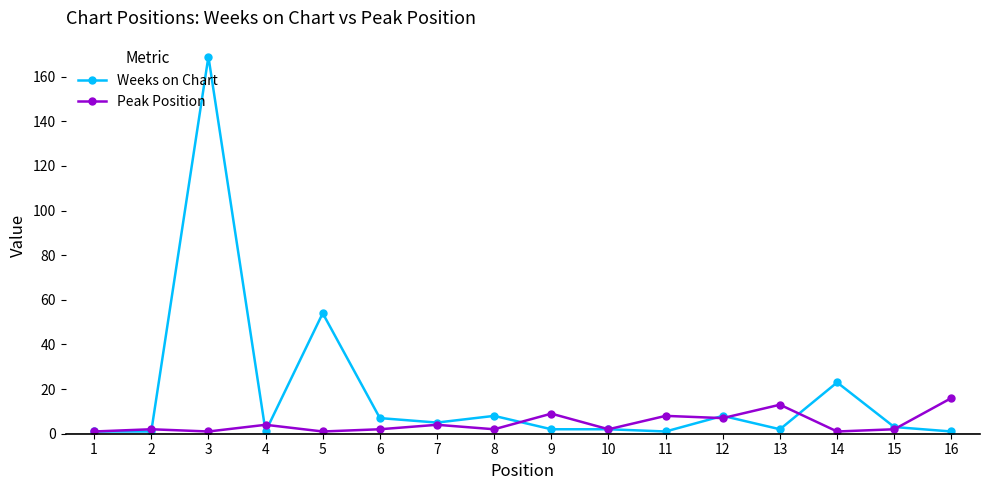

Is the value of Weeks on Chart at 10 greater than the value of Peak Position at 9?

No